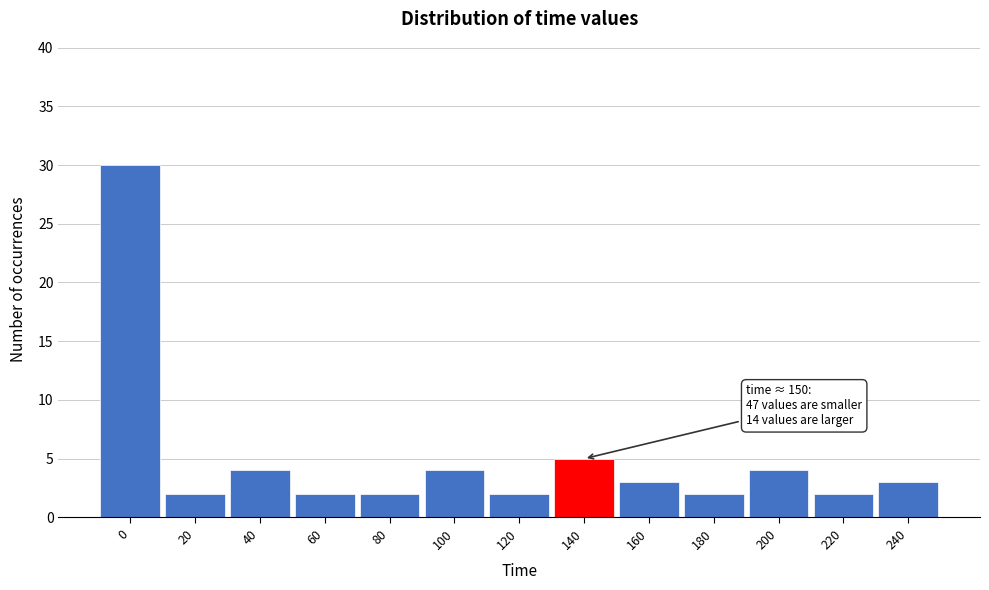

Reading left to right, extract all data points from this chart.

0=30	20=2	40=4	60=2	80=2	100=4	120=2	140=5	160=3	180=2	200=4	220=2	240=3